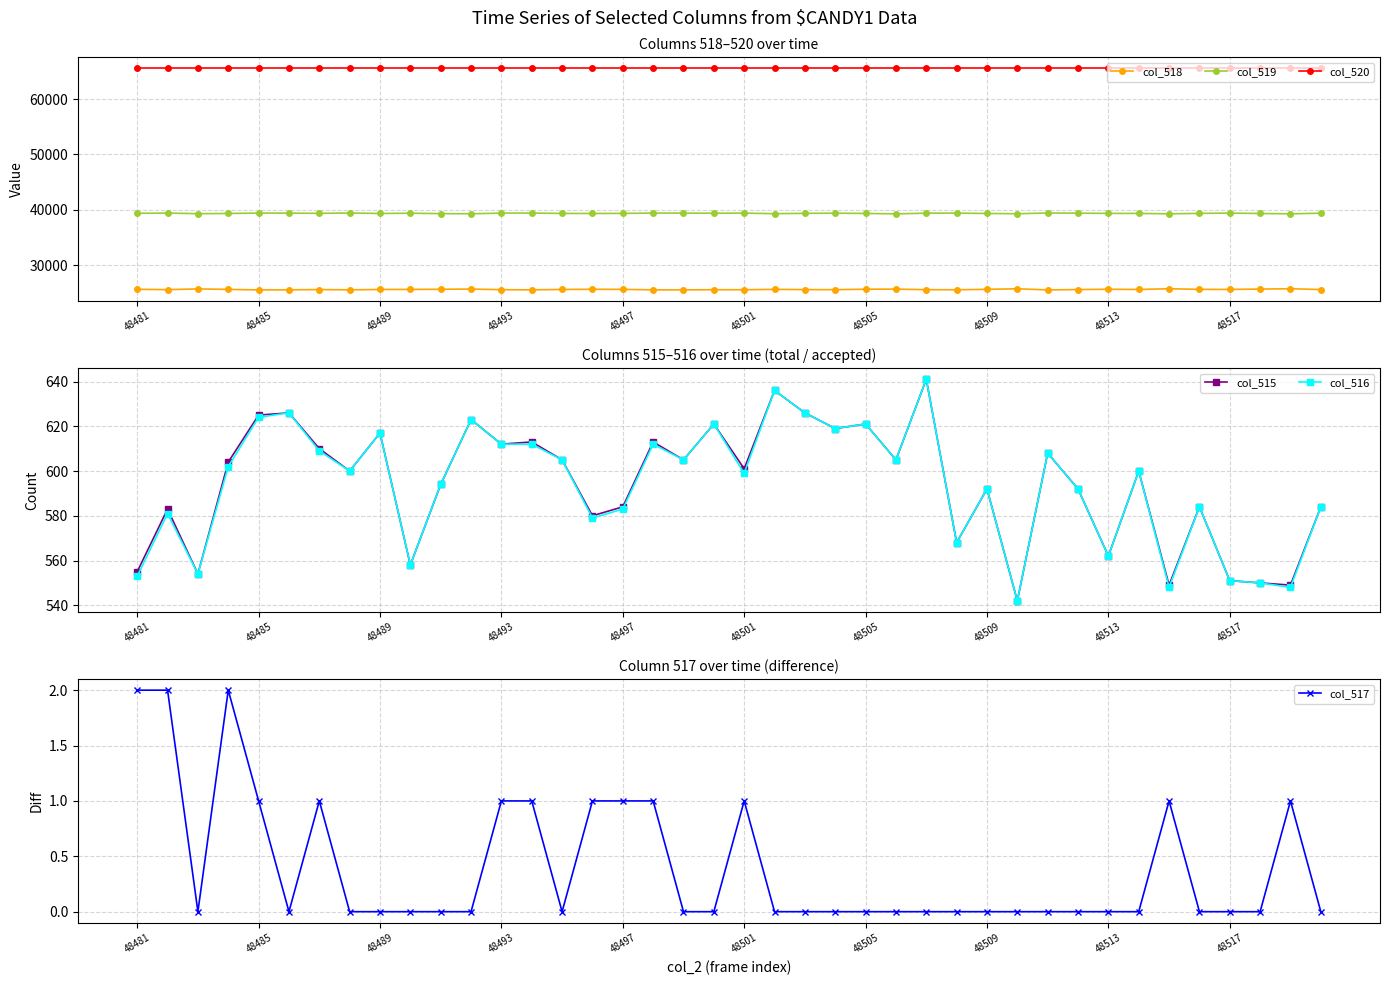

True or false: col_516 has a value of 201 at 23.

False